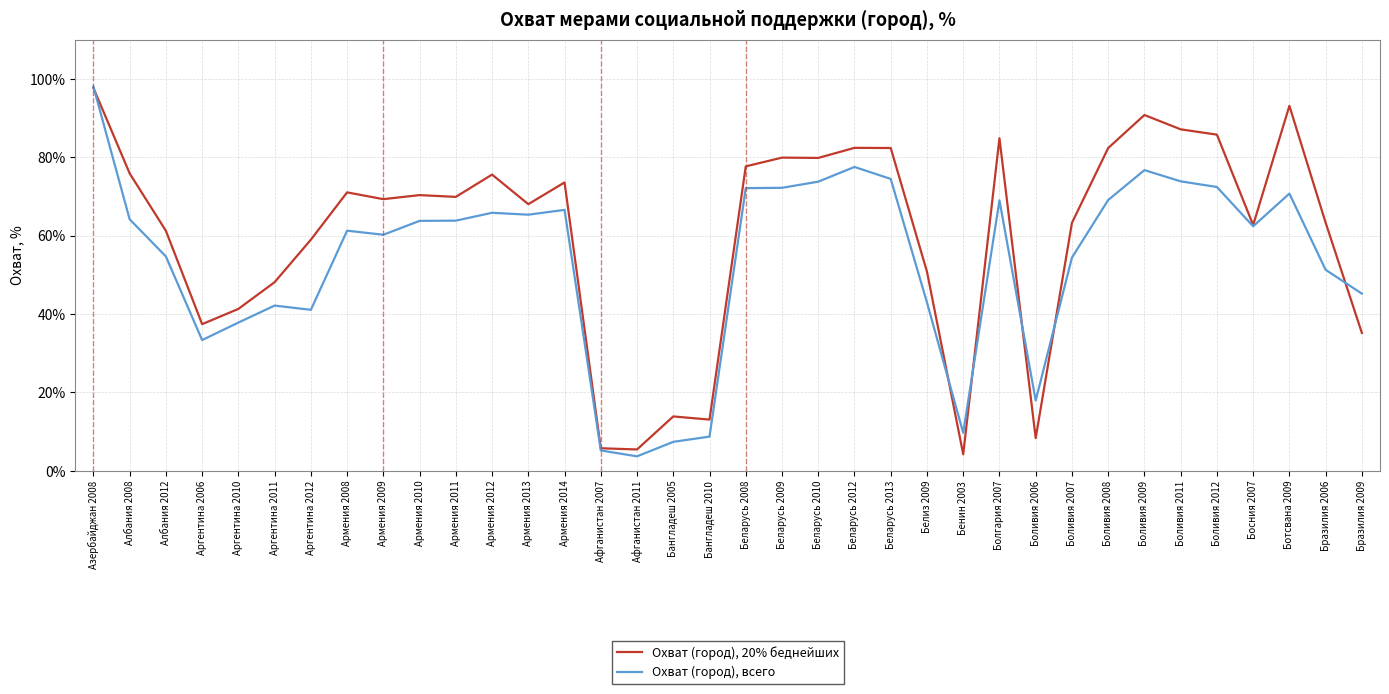

Between Албания 2012 and Армения 2009, which series saw the biggest shift?

Охват (город), 20% беднейших